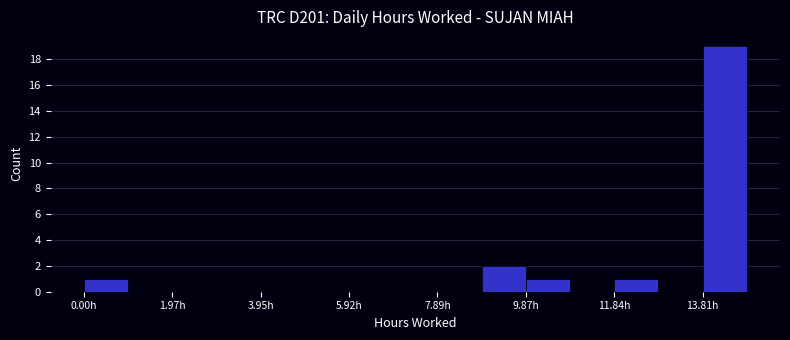

Reading left to right, list every bar in this chart as the range it spans on the x-axis followed by its height. Neither the bar edges nor the heights are printed on the chart, so give them approximately, as read against the axes.

0.0 to 1.0: 1
1.0 to 2.0: 0
2.0 to 3.0: 0
3.0 to 4.0: 0
4.0 to 5.0: 0
5.0 to 6.0: 0
6.0 to 7.0: 0
7.0 to 7.8: 0
7.8 to 8.8: 0
8.8 to 9.8: 2
9.8 to 10.8: 1
10.8 to 11.8: 0
11.8 to 12.8: 1
12.8 to 13.8: 0
13.8 to 14.8: 19